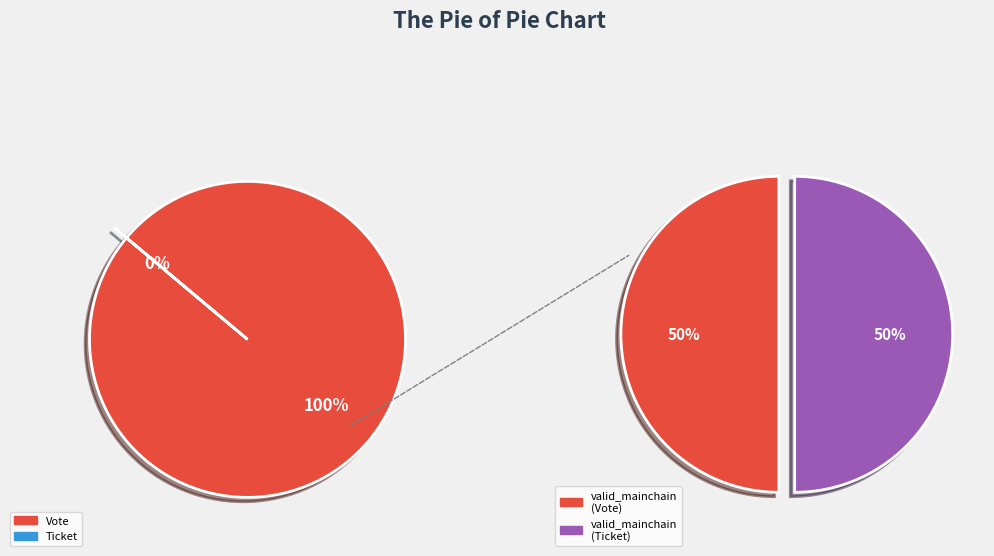

How many segments does this pie chart have?

2